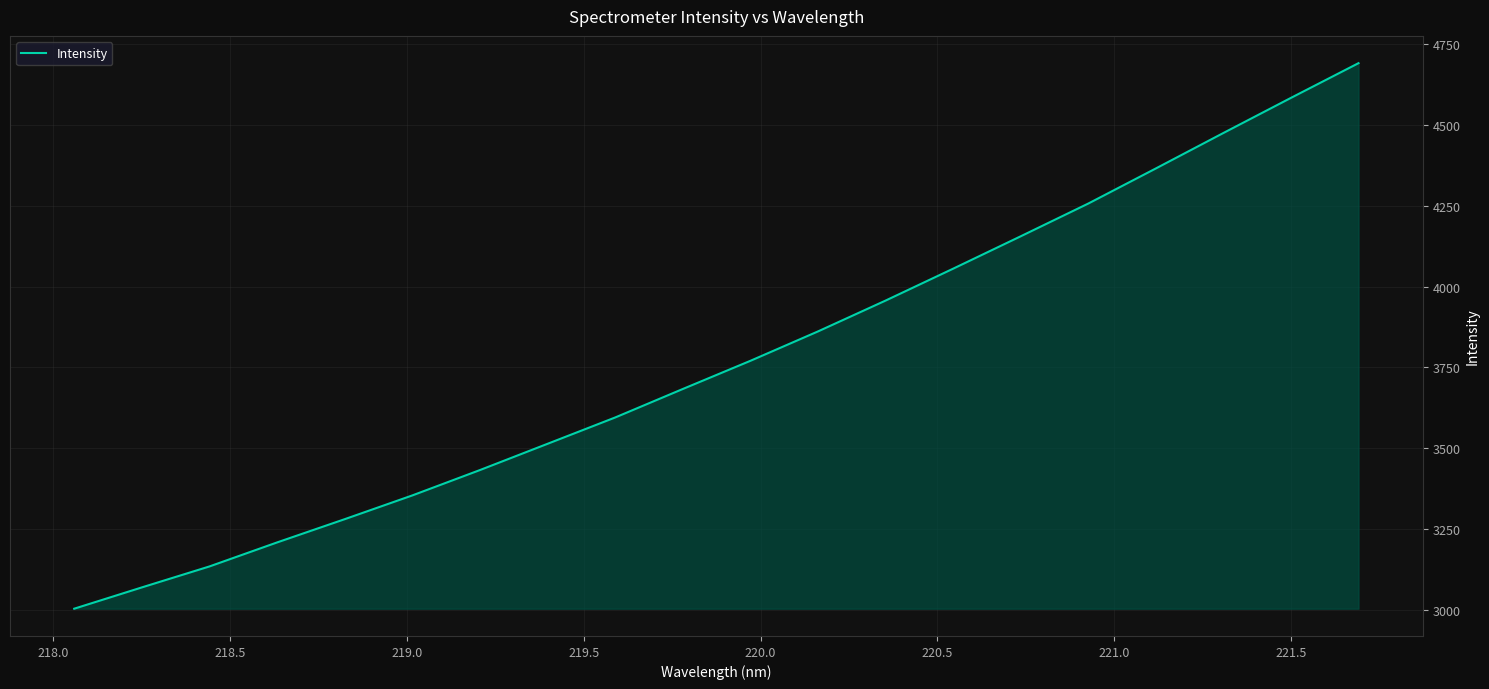

What is the smallest value displayed?

3004.0